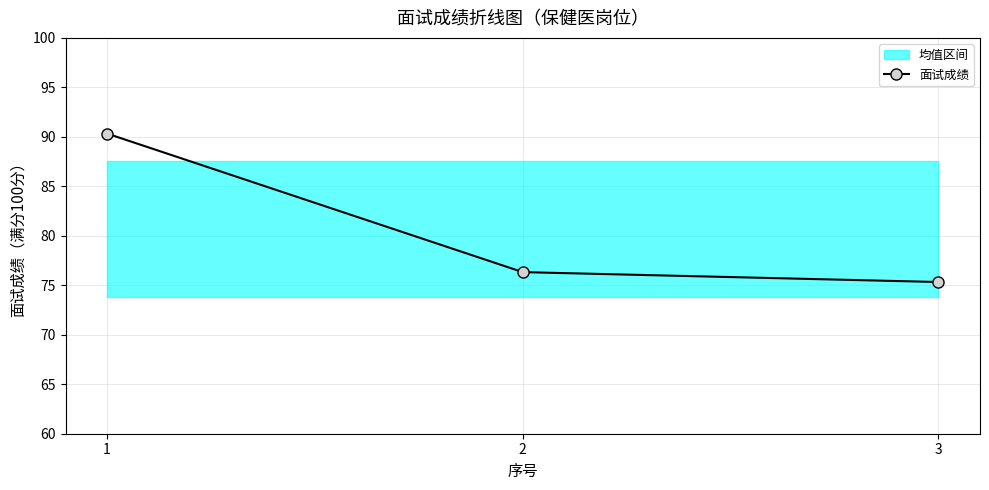

At which label is the value closest to 82?

2